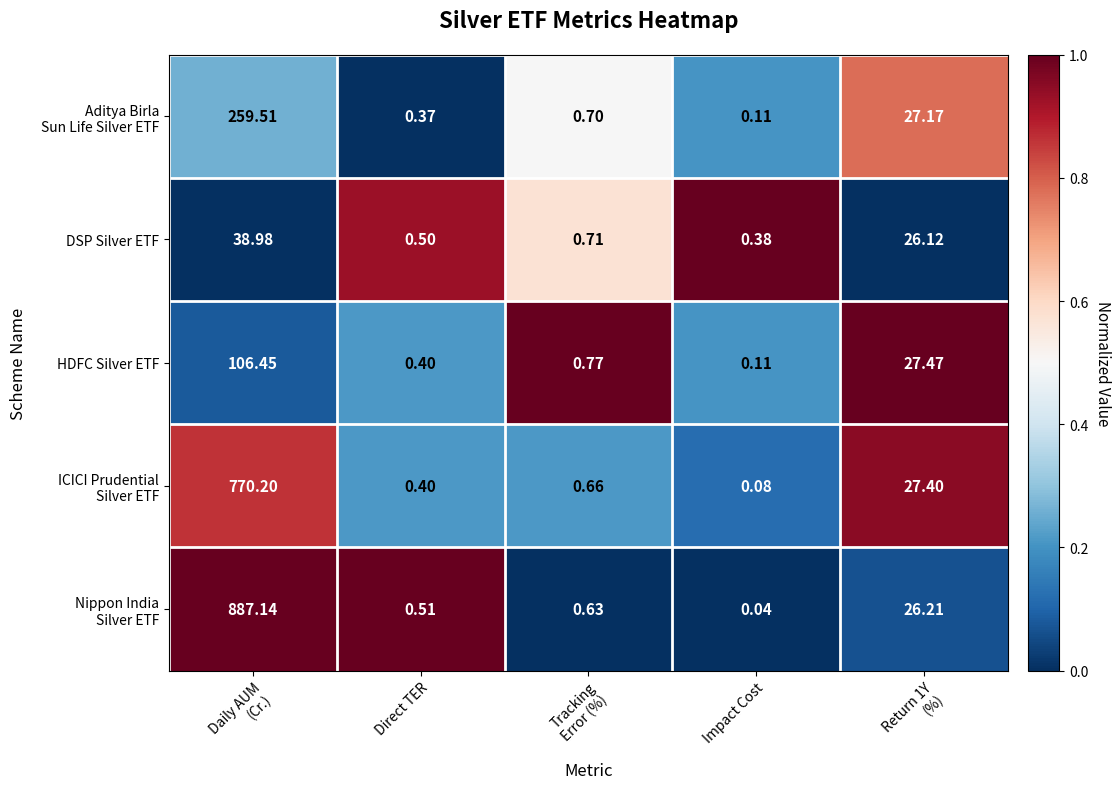

At which category does the chart reach its minimum across all series?

Impact Cost